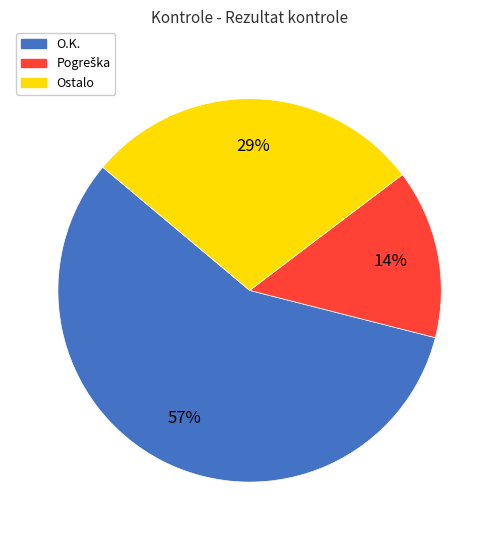

How many slices are in this pie chart?

3